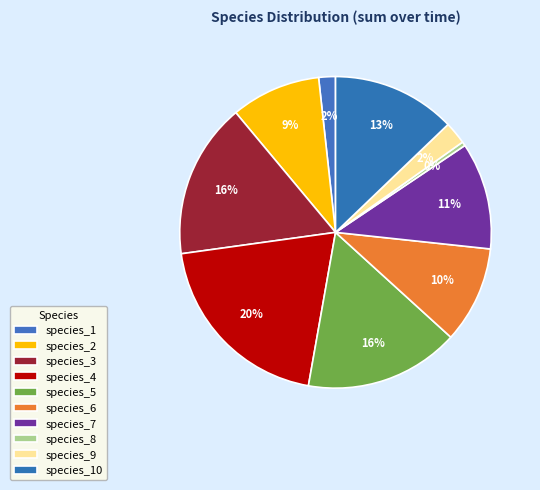

Which category has the smallest portion of the pie?

species_8